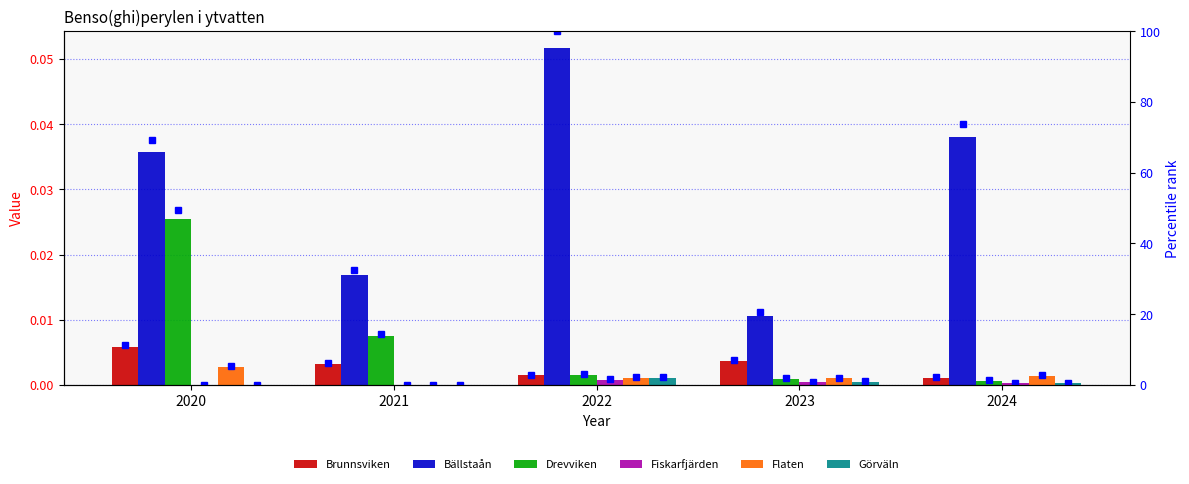

Which label corresponds to the smallest value in the chart?

2020